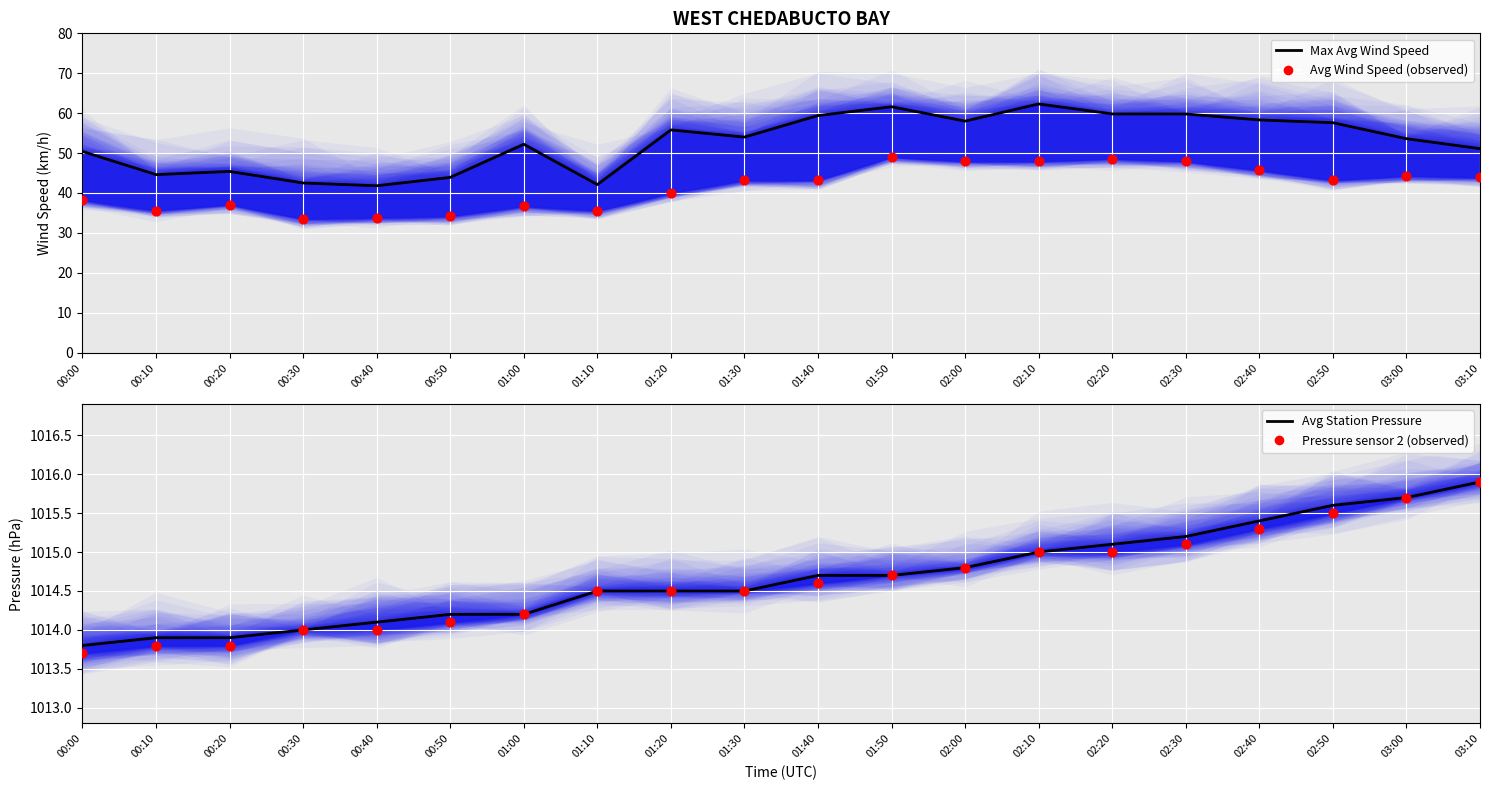

Which series has the widest spread of Y values?

Max Avg Wind Speed